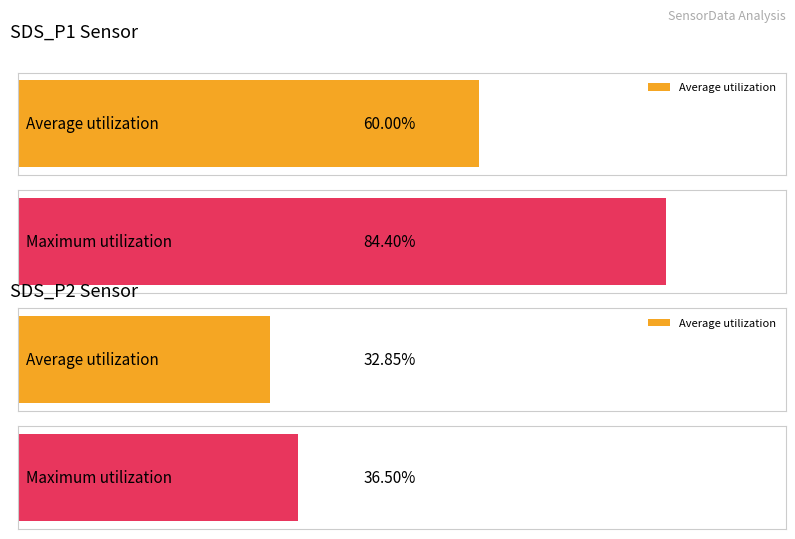

Which series has the largest total across all categories?

SDS_P1